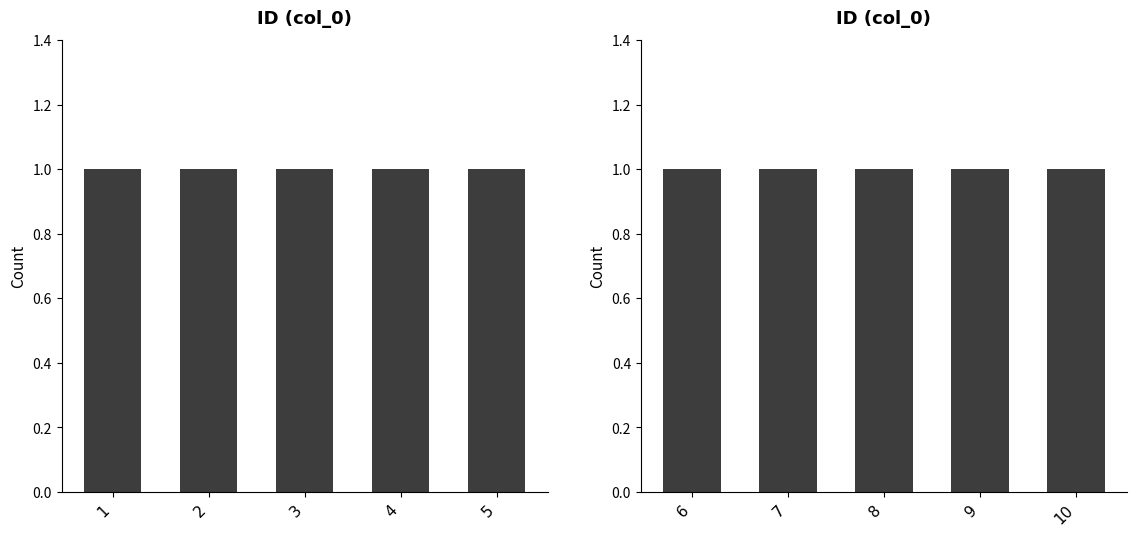

True or false: the data shows 1 at 2.

False